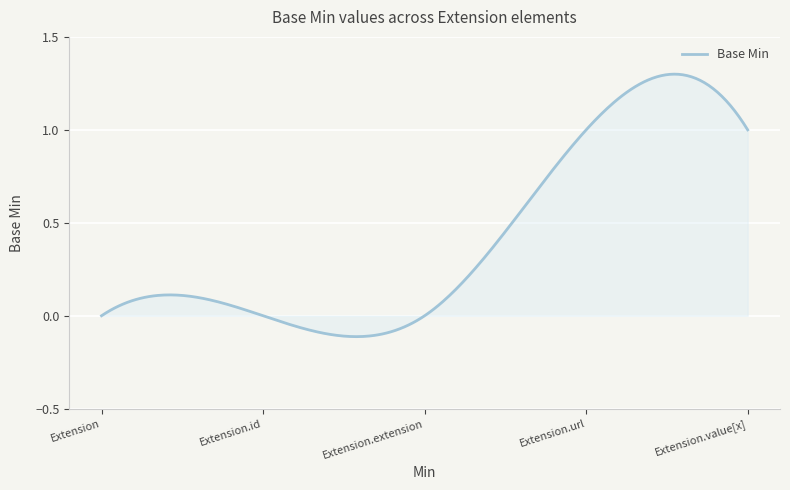

Does the chart display data point markers on the line(s)?

No